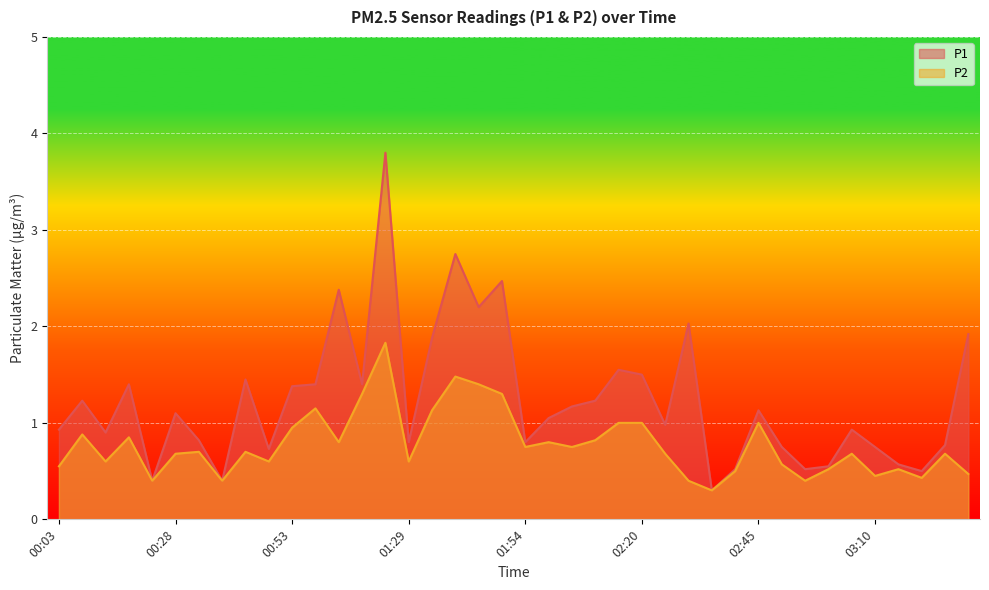

What position from the left is 00:48?

10